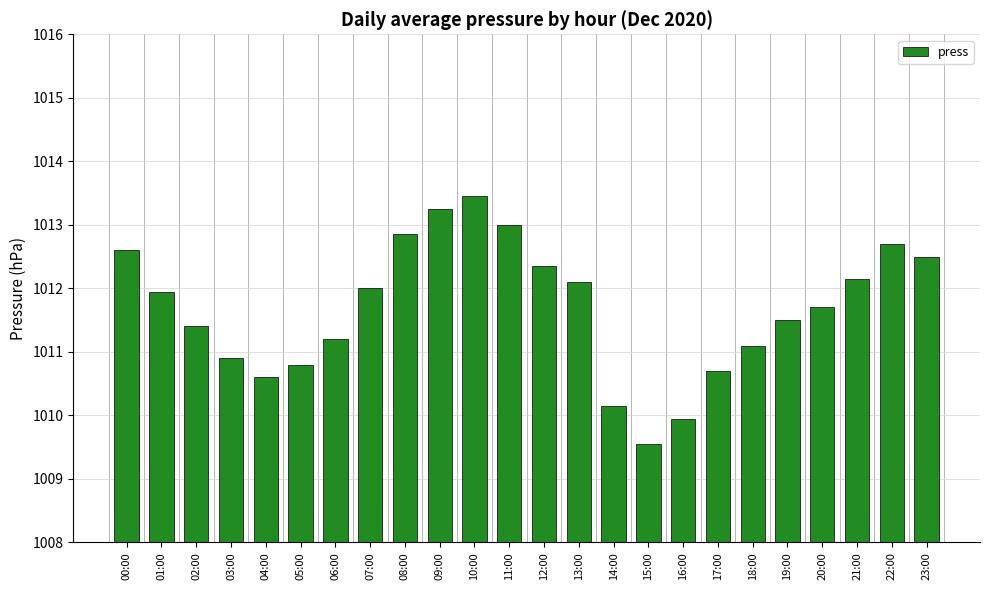

How many categories are shown in the chart?

24